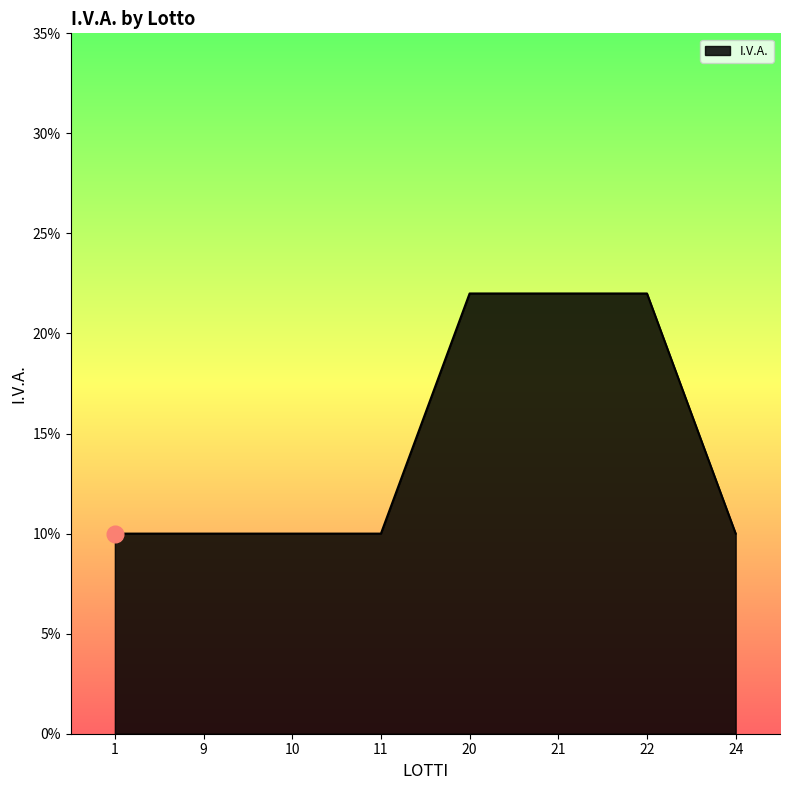

Which category has the lowest value across all series?

1